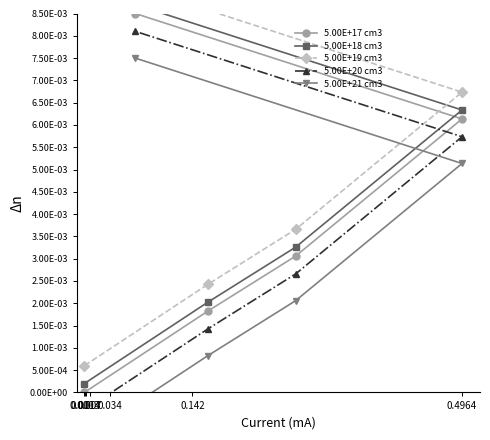

Reading left to right, list all the values displayed in this chart.

5.00E+17 cm3: 0.0	0.0	0.0	0.0	0.0
5.00E+18 cm3: 0.0	0.0	0.0	0.0	0.0
5.00E+19 cm3: 0.0	0.0	0.0	0.0	0.0
5.00E+20 cm3: -0.0	0.0	0.0	0.0	0.0
5.00E+21 cm3: -0.0	0.0	0.0	0.0	0.0